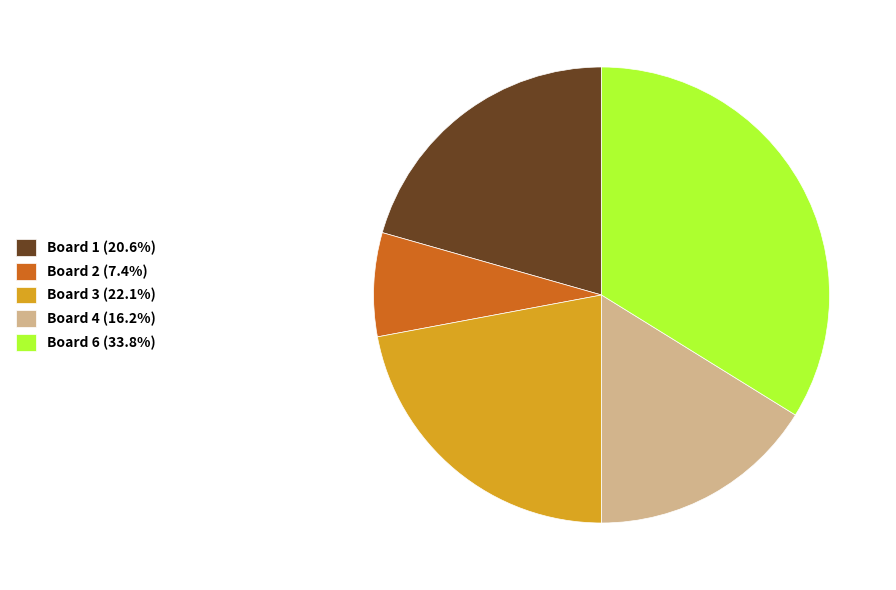

Approximately how many times larger is the value at Board 2 (7.4%) compared to Board 1 (20.6%)?

0.4